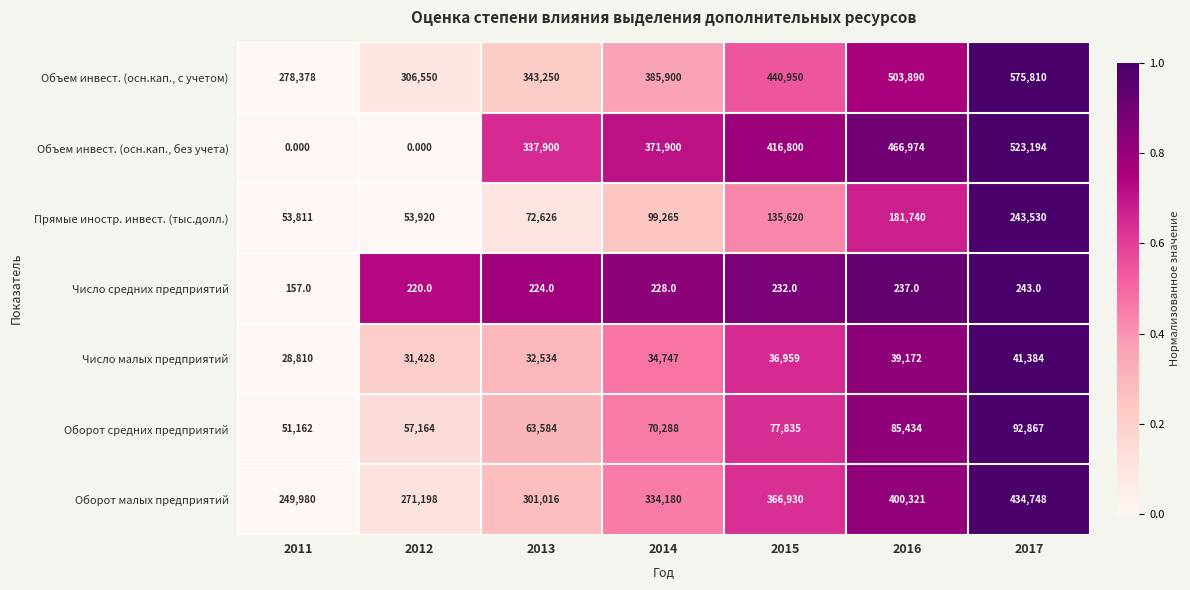

Rank the series by their maximum value, from highest to lowest.

Объем инвест. (осн.кап., с учетом), Объем инвест. (осн.кап., без учета), Оборот малых предприятий, Прямые иностр. инвест. (тыс.долл.), Оборот средних предприятий, Число малых предприятий, Число средних предприятий